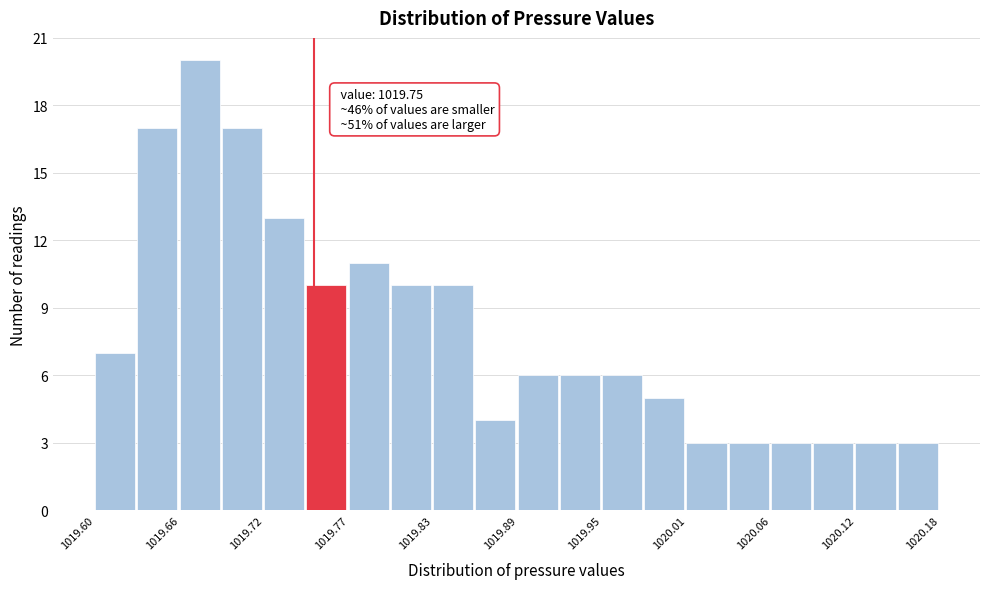

Around what value on the x-axis is the tallest bar? Give the approximate position of its centre, as read against the axis.

1019.67